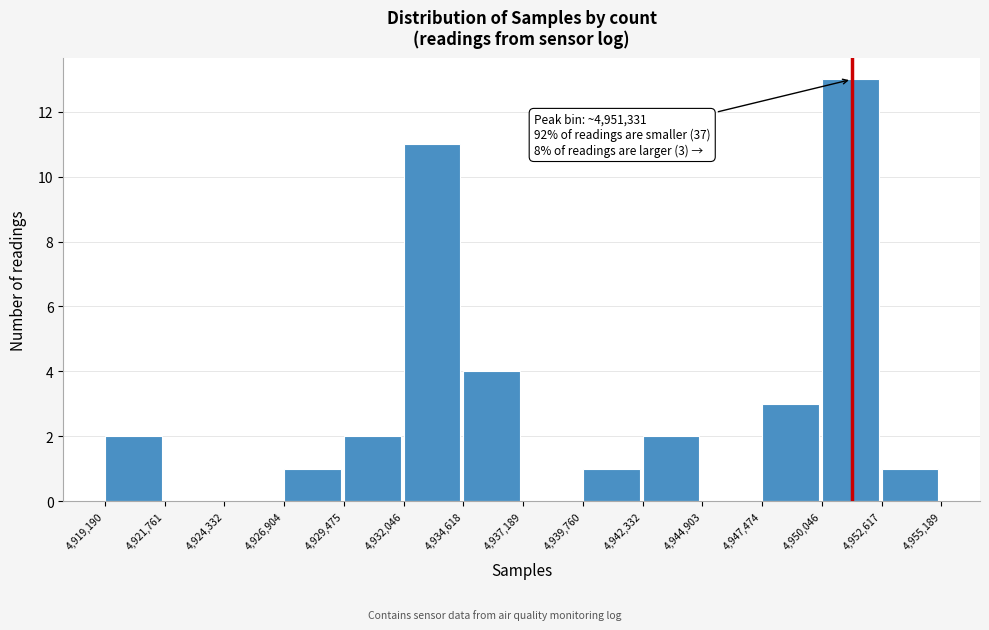

Which range on the x-axis has the tallest bar?

4,950,046 to 4,952,617